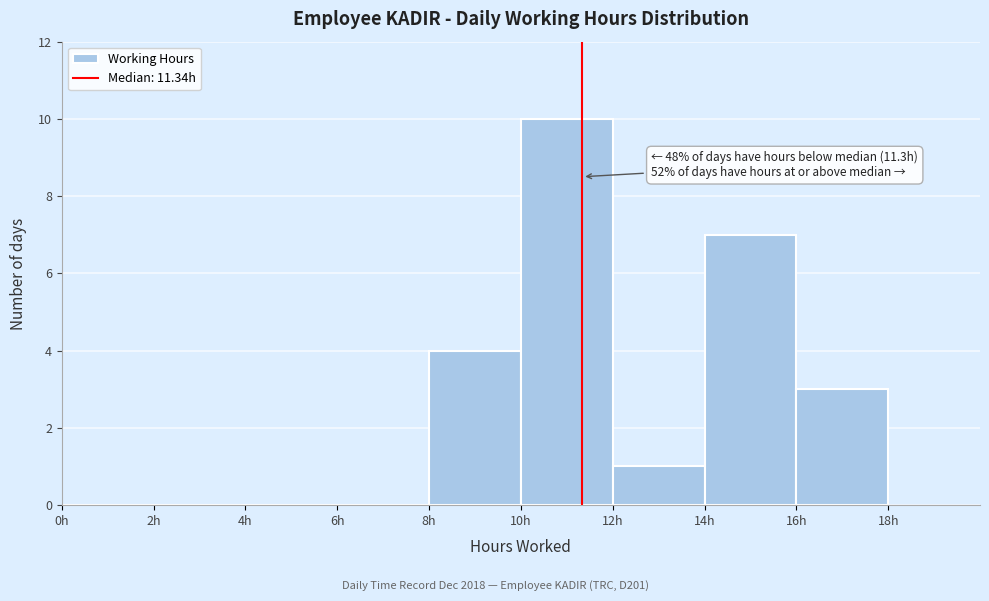

Which range on the x-axis has the tallest bar?

10 to 12